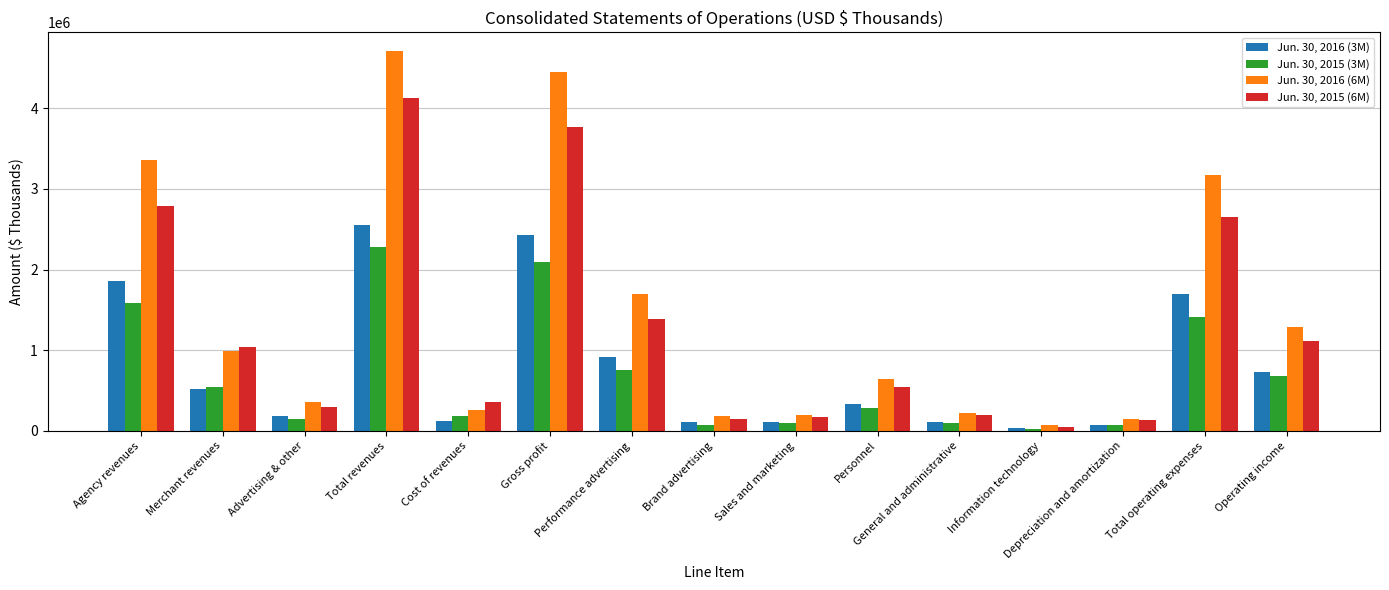

How many groups of bars are there?

15